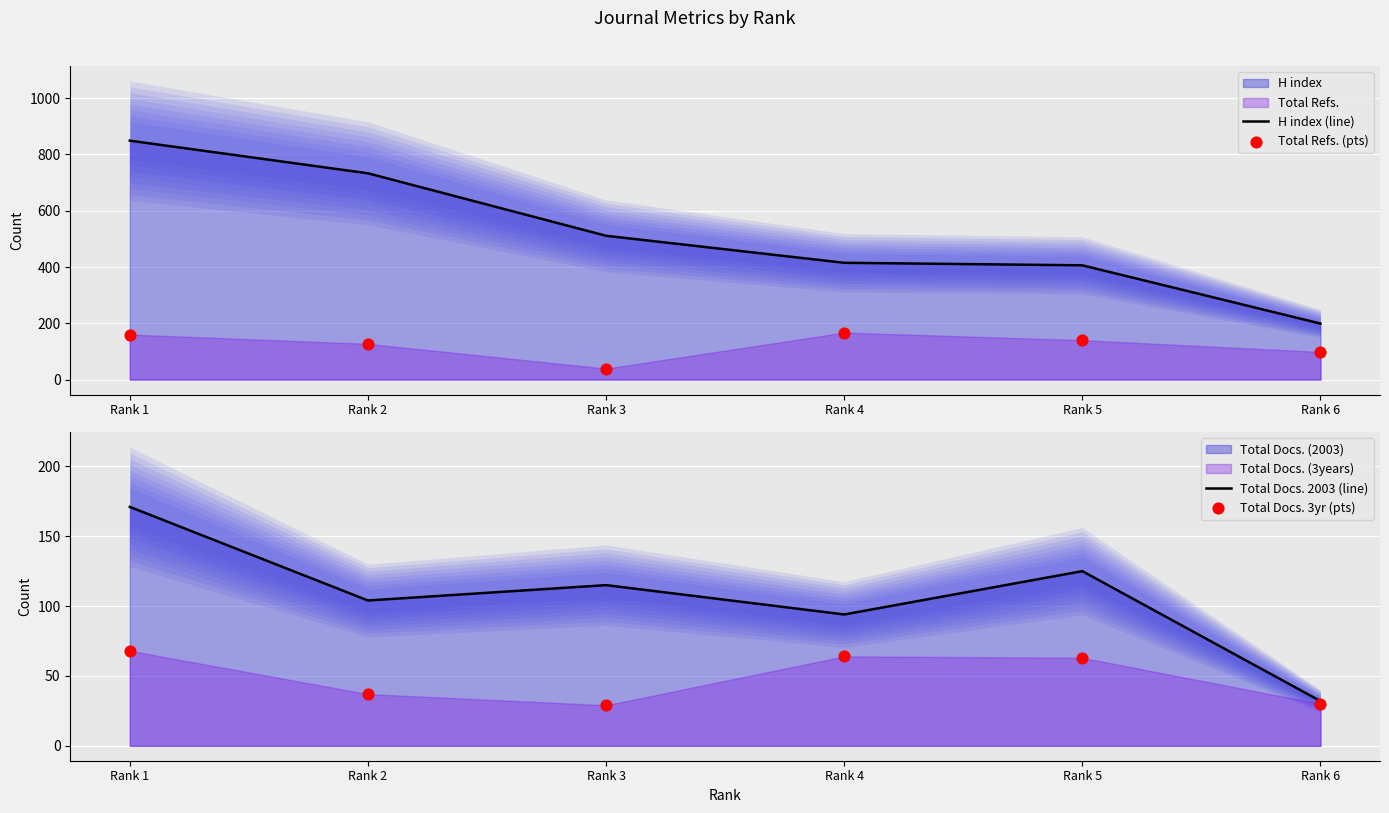

Which series reaches the minimum Y coordinate?

Total Docs. 3yr (pts)